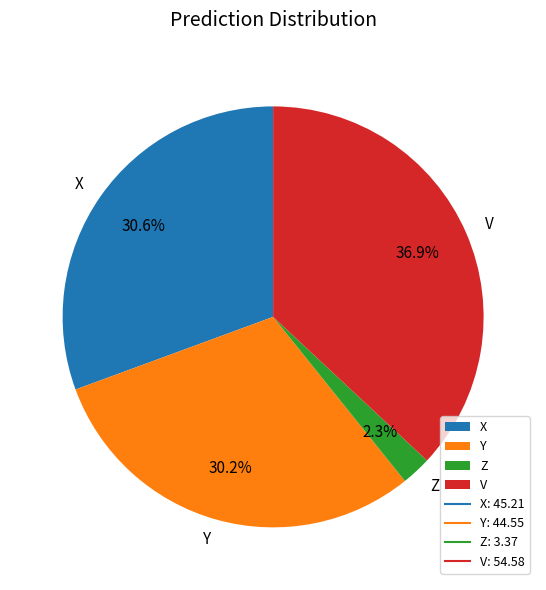

Approximately how many times larger is the value at Y compared to X?

1.0